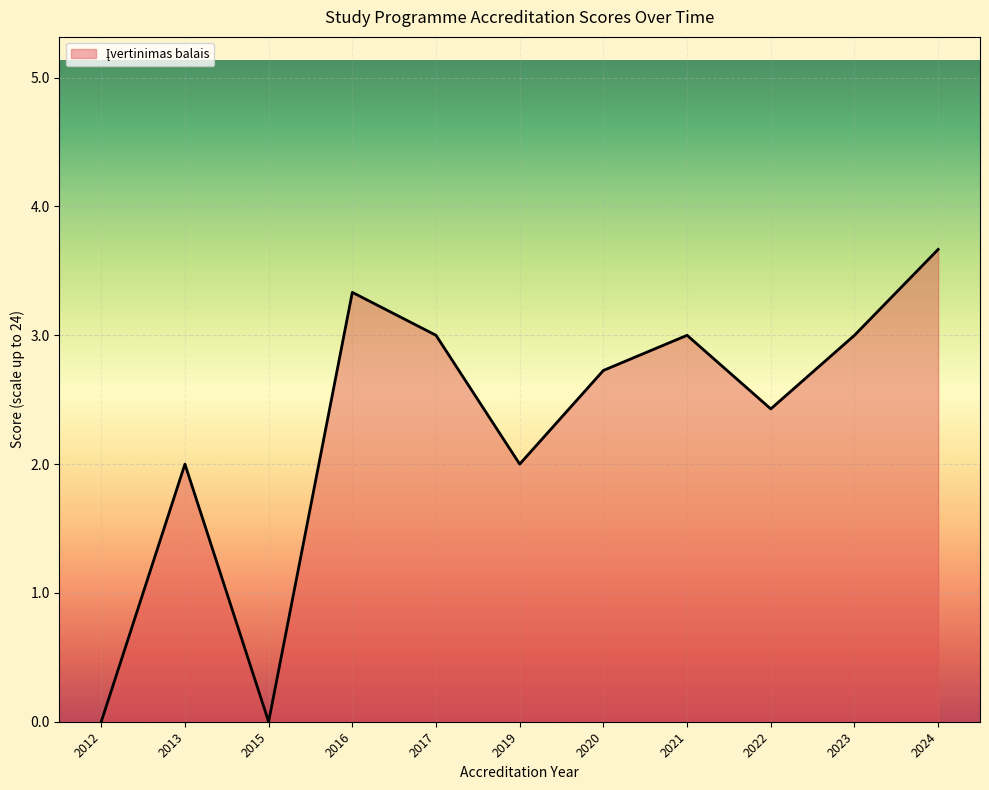

Read the value at 2021.

3.0